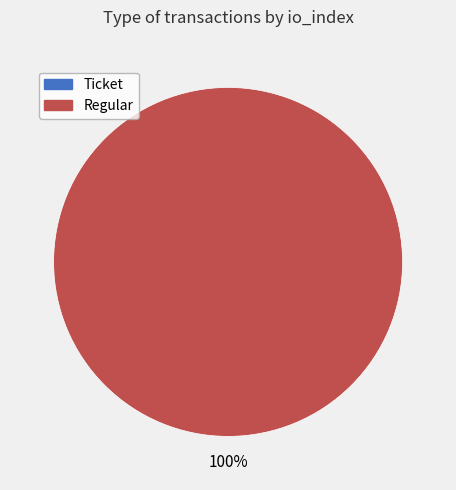

Count the number of slices in the pie.

2